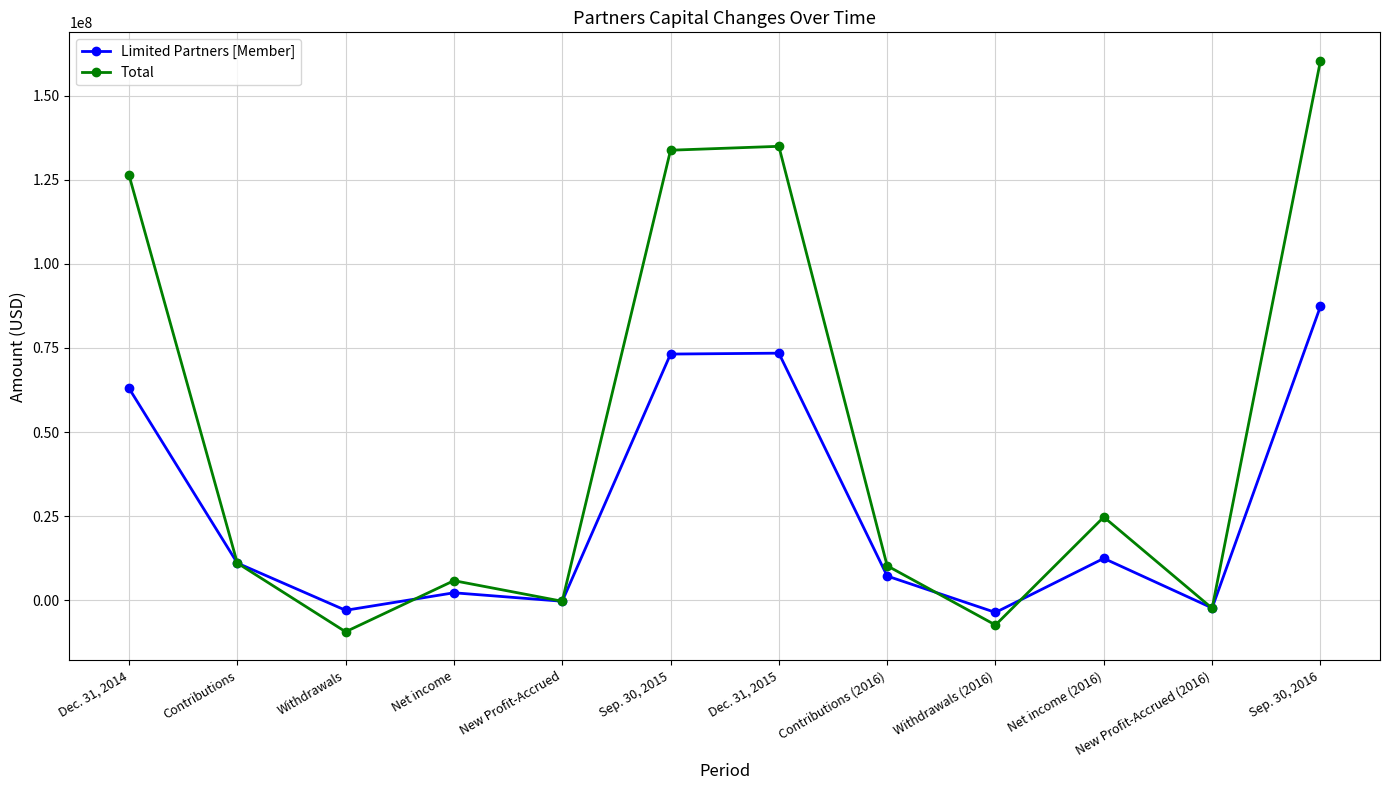

Where is Limited Partners [Member] nearest to the value 41876005?

Dec. 31, 2014